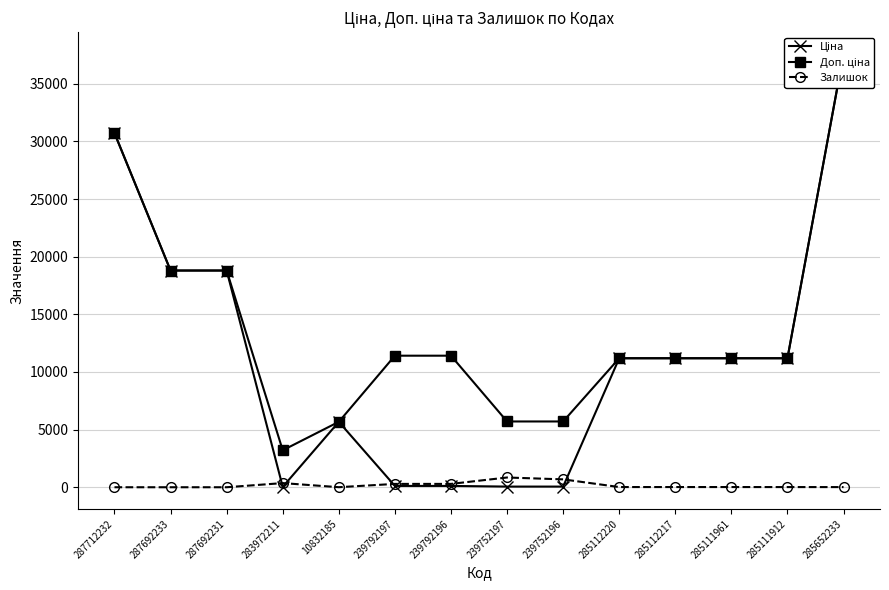

How many interior local valleys does the Доп. ціна series have?

1